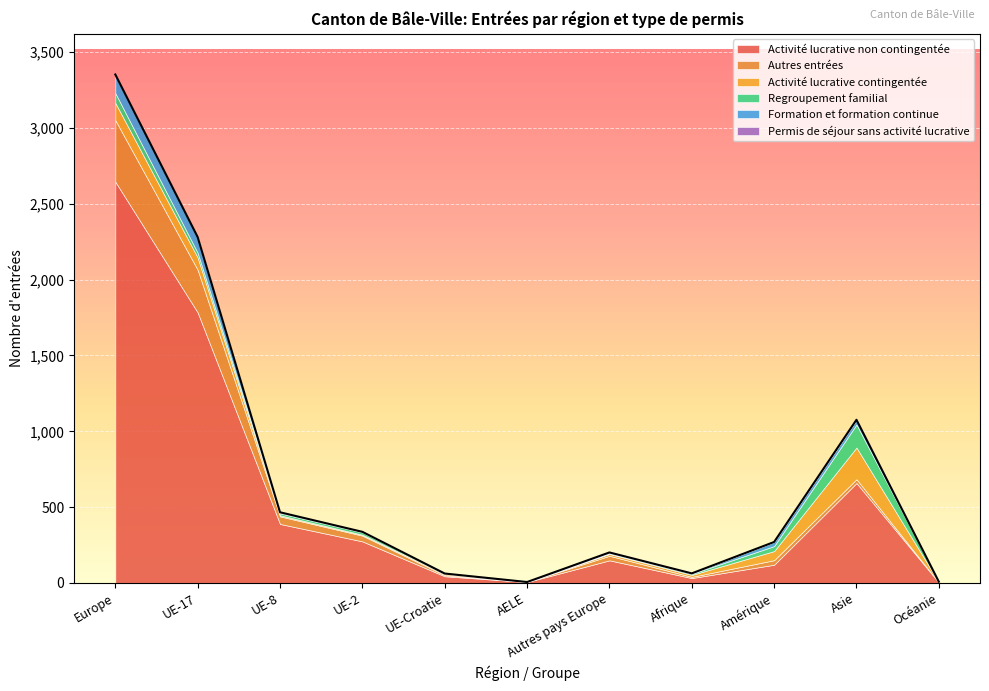

How many lines are shown in the chart?

6